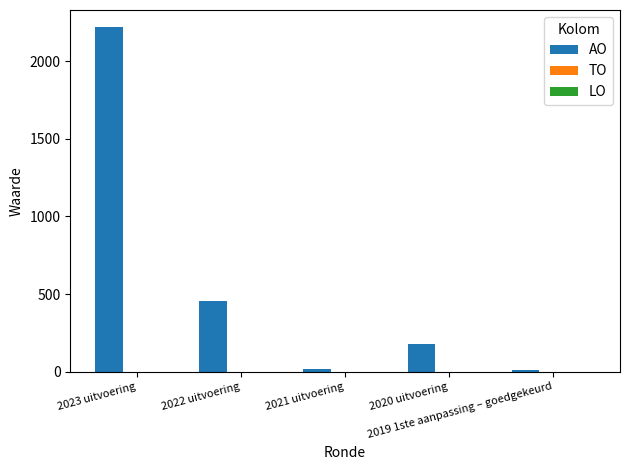

What is the average value?

577